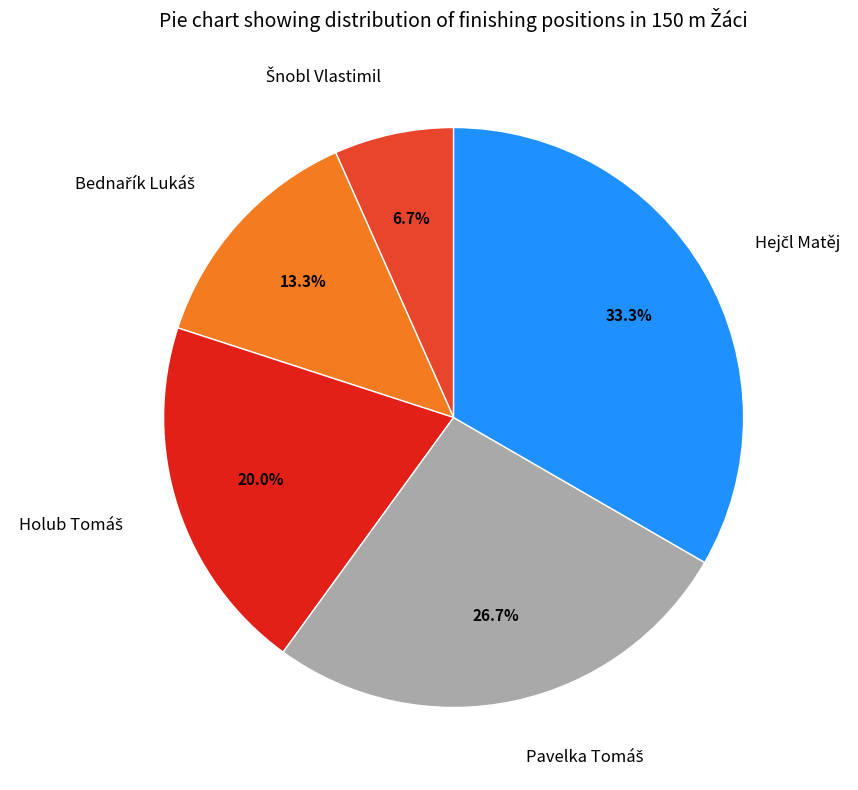

Does any single category account for the majority?

No